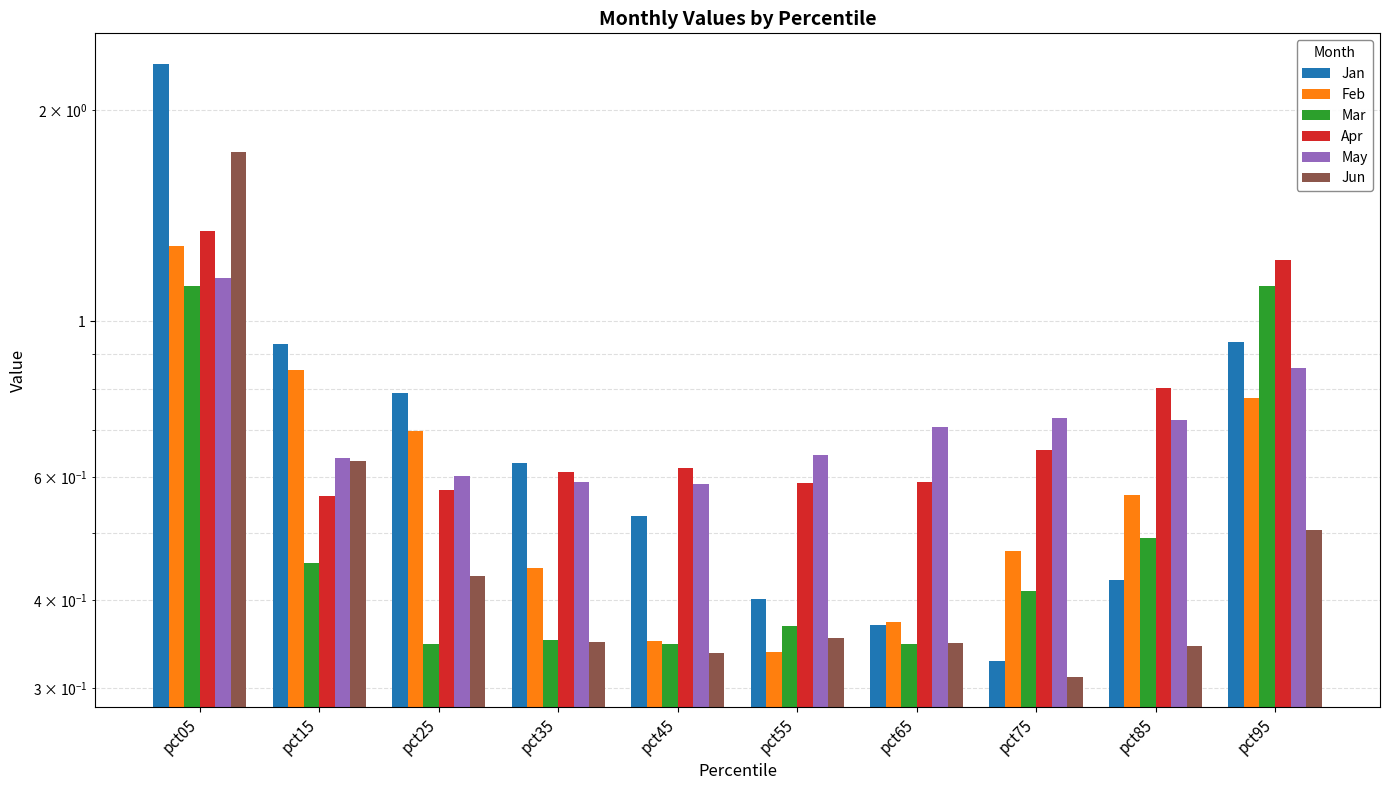

What is the approximate value of May at pct85?

0.7